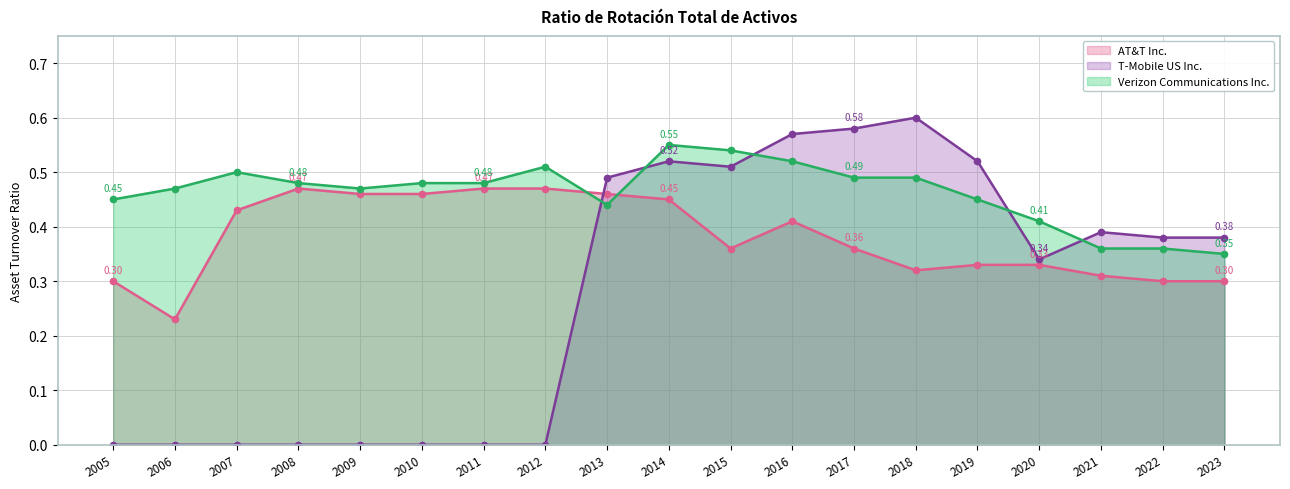

Reading left to right, extract all data points from this chart.

AT&T Inc.: 0.3	0.2	0.4	0.5	0.5	0.5	0.5	0.5	0.5	0.5	0.4	0.4	0.4	0.3	0.3	0.3	0.3	0.3	0.3
T-Mobile US Inc.: 0.0	0.0	0.0	0.0	0.0	0.0	0.0	0.0	0.5	0.5	0.5	0.6	0.6	0.6	0.5	0.3	0.4	0.4	0.4
Verizon Communications Inc.: 0.5	0.5	0.5	0.5	0.5	0.5	0.5	0.5	0.4	0.6	0.5	0.5	0.5	0.5	0.5	0.4	0.4	0.4	0.3